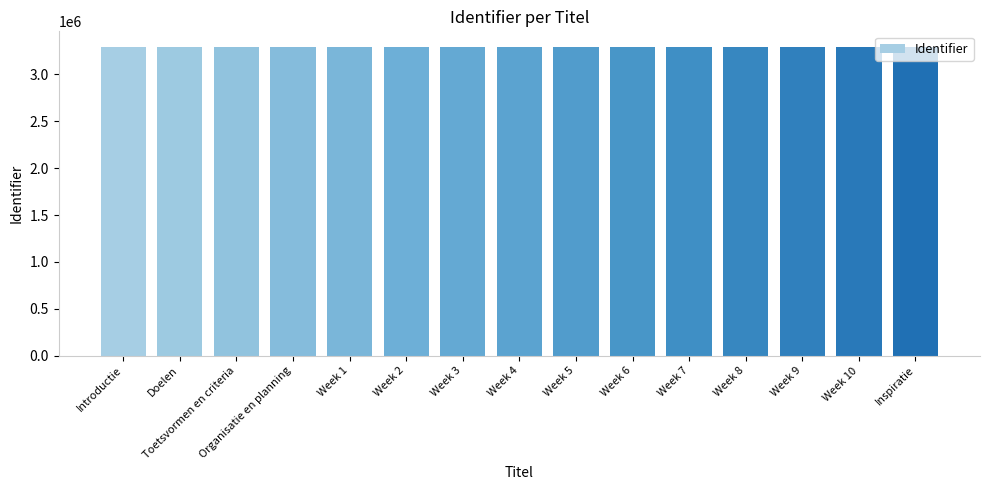

What is the greatest value displayed?

3293447